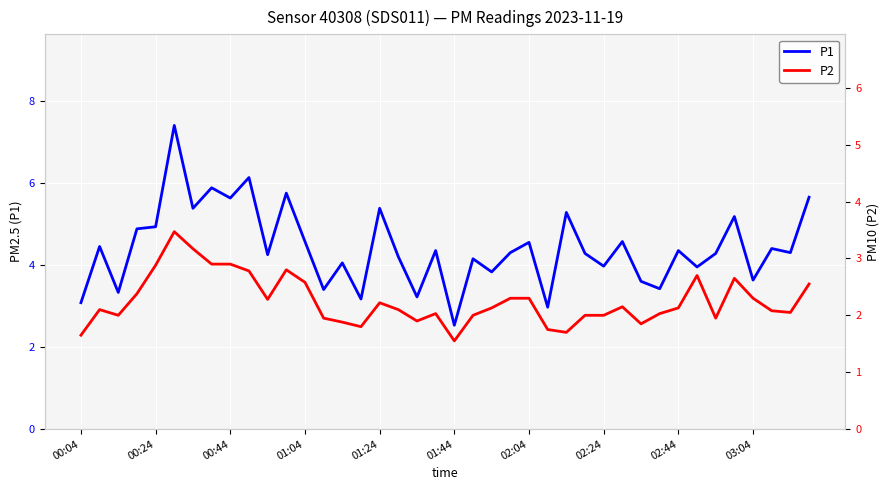

True or false: P2 has more than 2 interior local peaks.

True